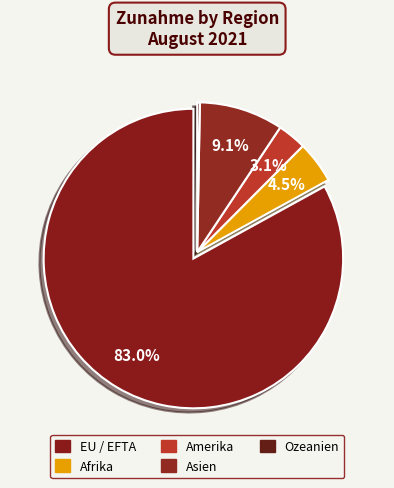

Rank the categories by value from highest to lowest.

EU / EFTA, Asien, Afrika, Amerika, Ozeanien